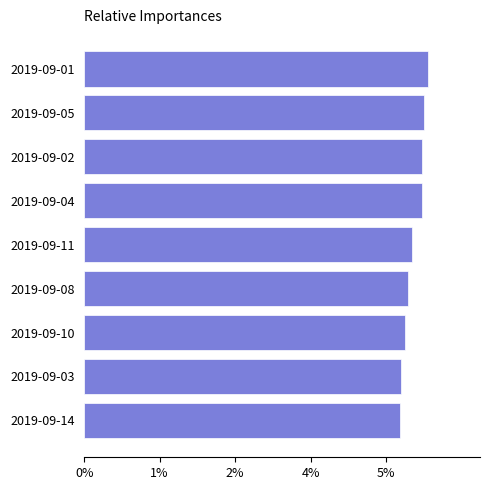

Are the bars horizontal?

Yes